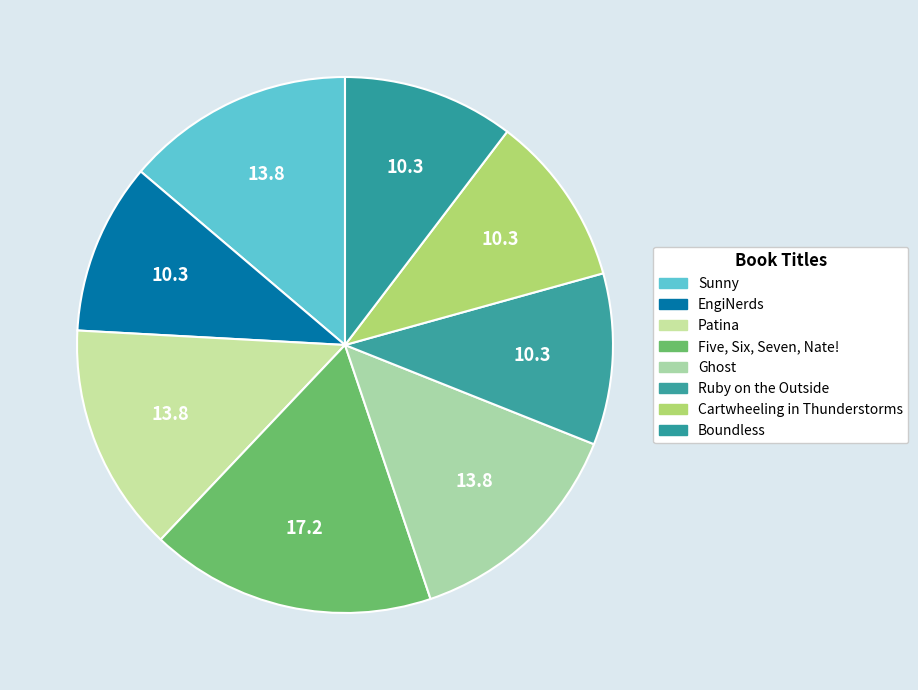

What is the total percentage of Ruby on the Outside and EngiNerds?

20.7%